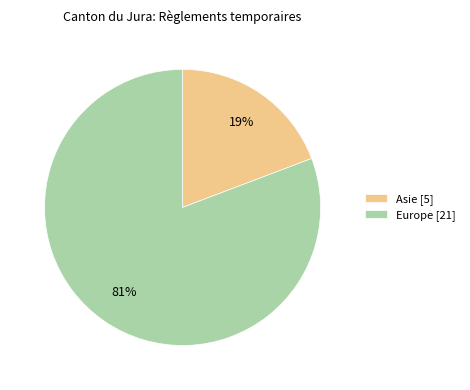

Combined, do Asie [5] and Europe [21] account for over 50%?

Yes